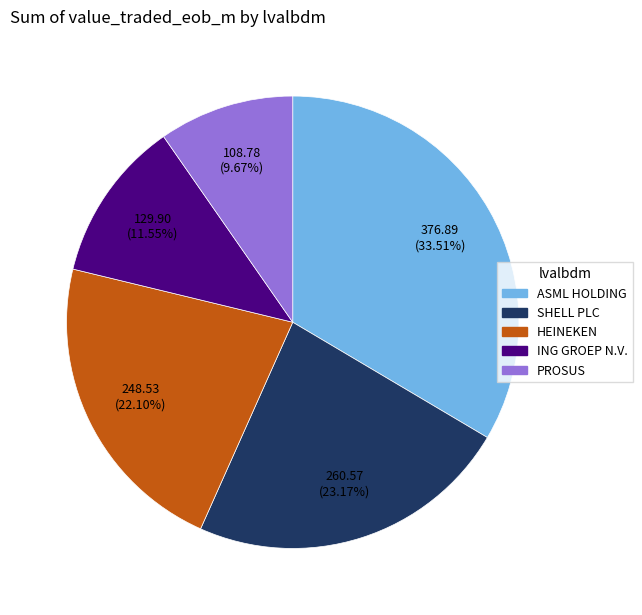

Rank the categories by value from lowest to highest.

PROSUS, ING GROEP N.V., HEINEKEN, SHELL PLC, ASML HOLDING